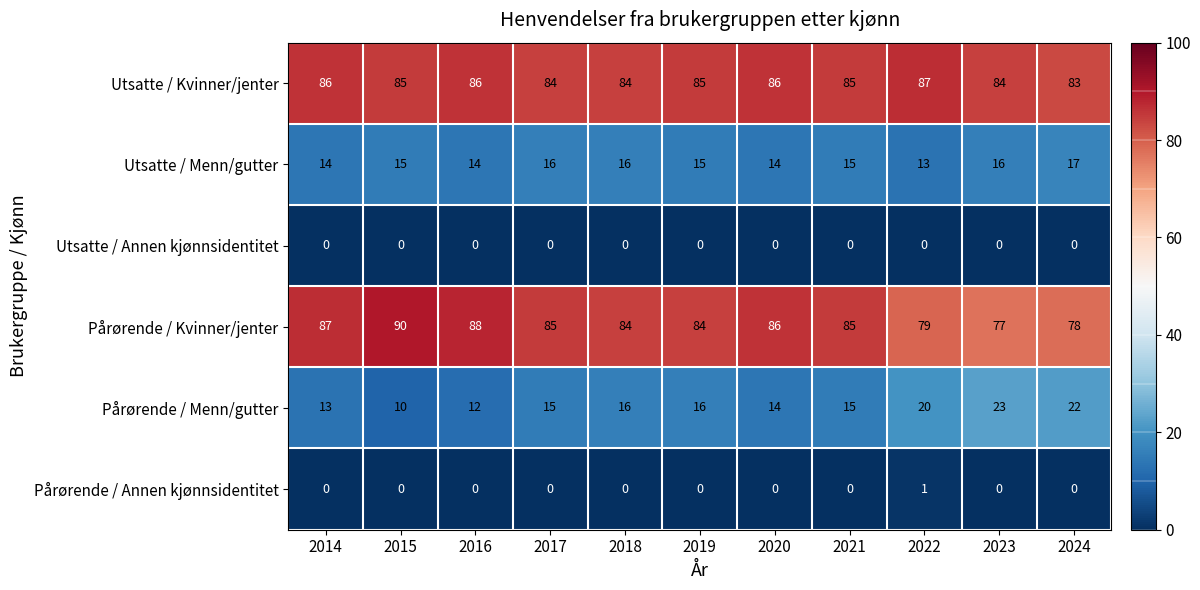

How many positive values does the Pårørende / Annen kjønnsidentitet series have?

1